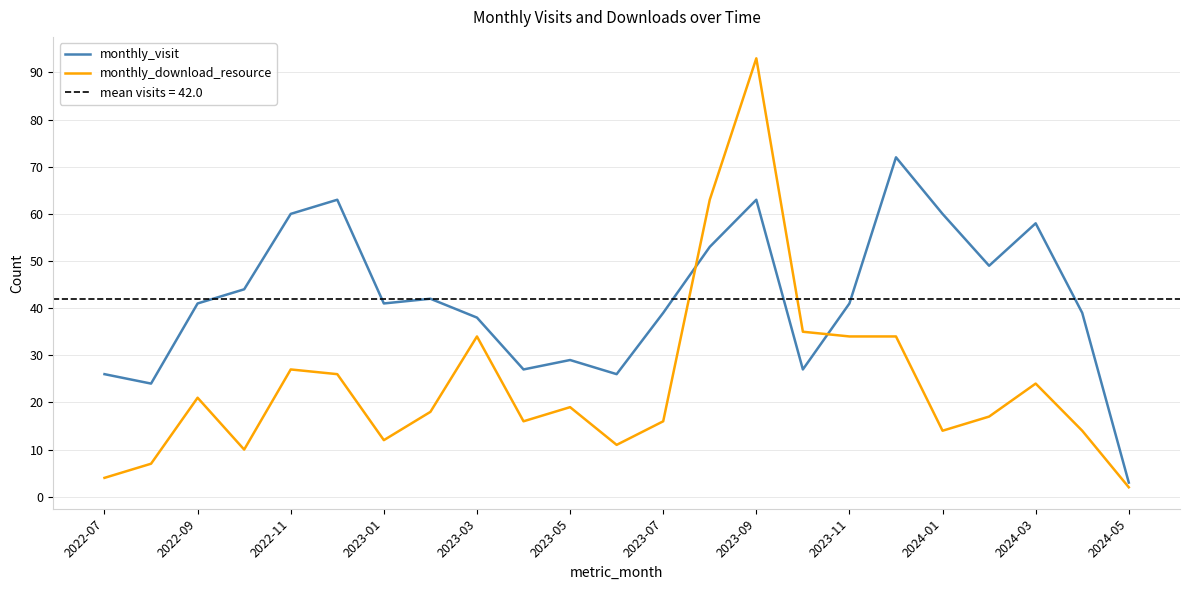

What is the smallest value displayed?

2